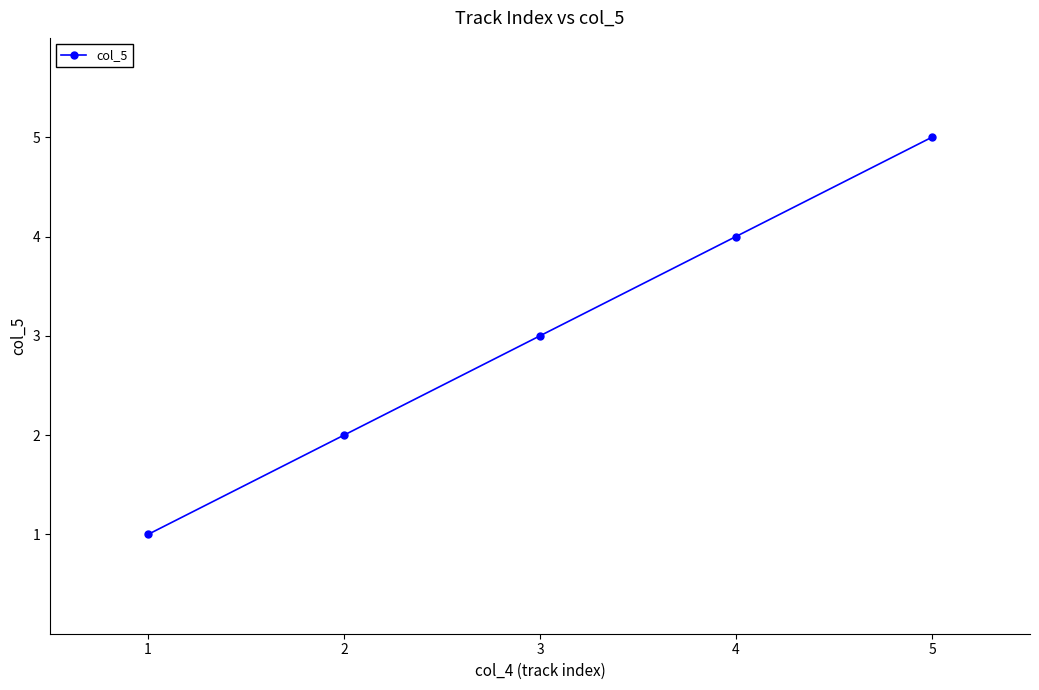

What is the average value?

3